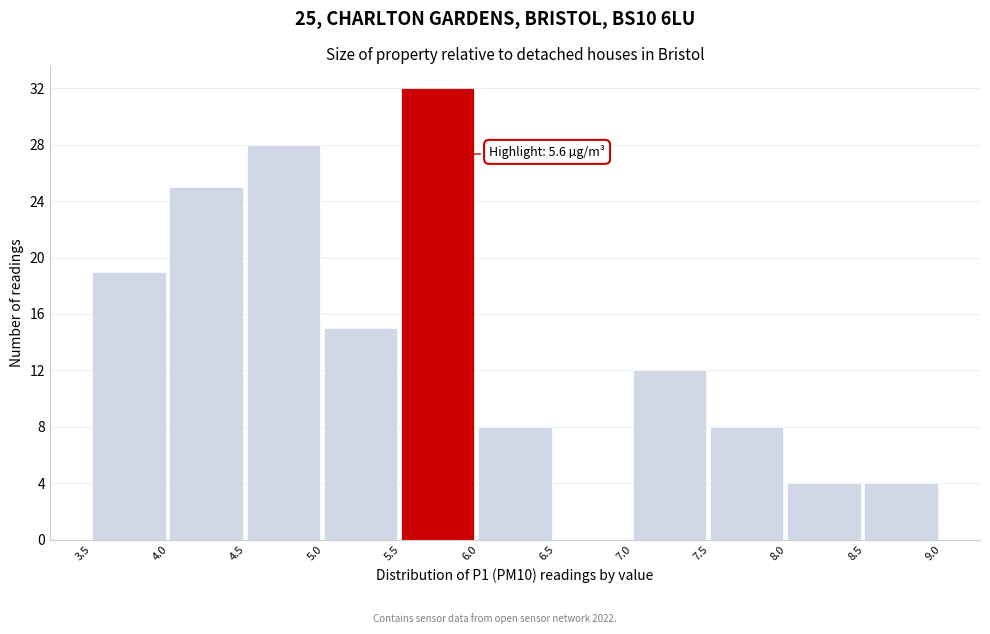

Over which range of the x-axis is the bar tallest?

5.5 to 6.0